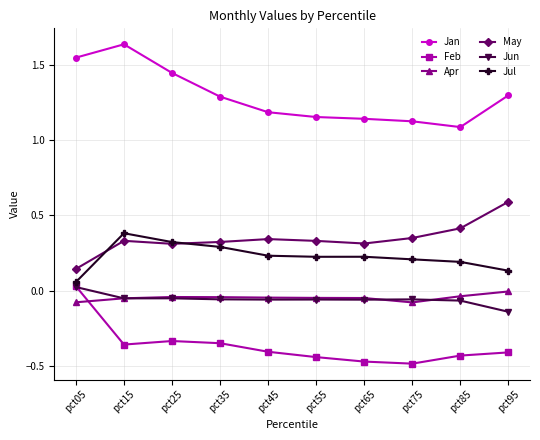

What is the value of the Jan point at the 10th from the left?

1.3